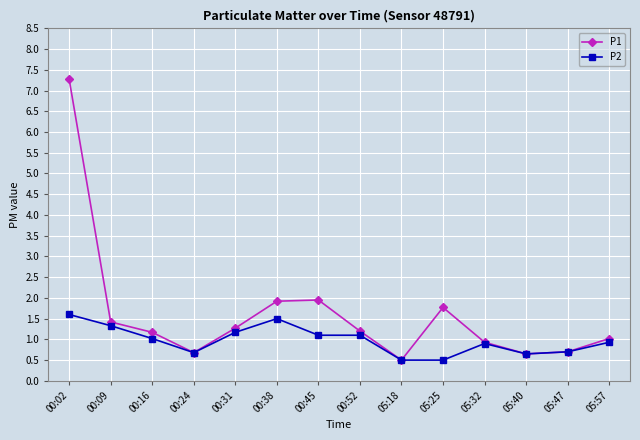

What is the label of the 2nd point from the left?

00:09